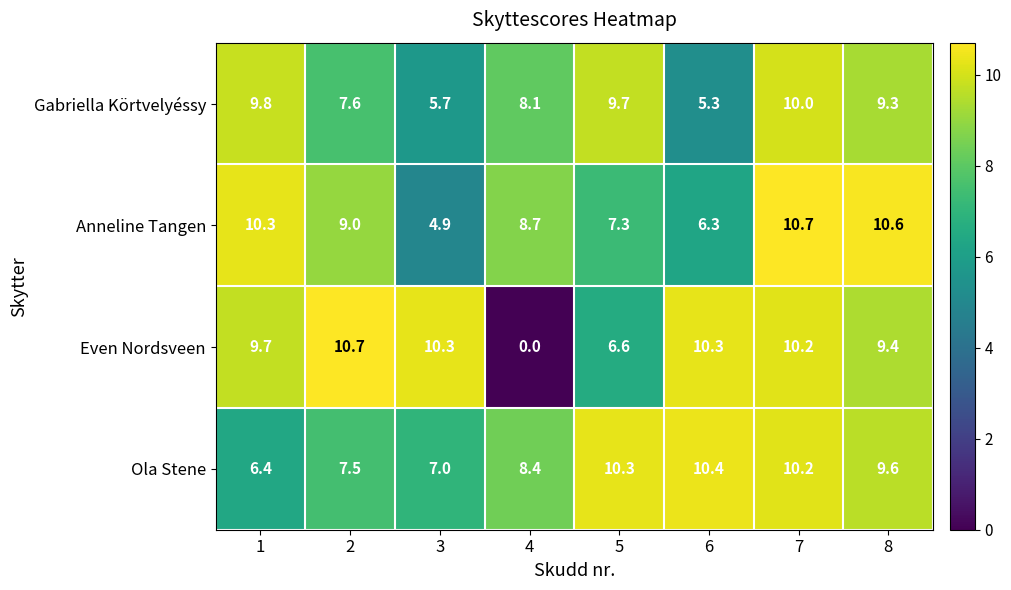

What is the highest value of the Gabriella Körtvelyéssy series?

10.0